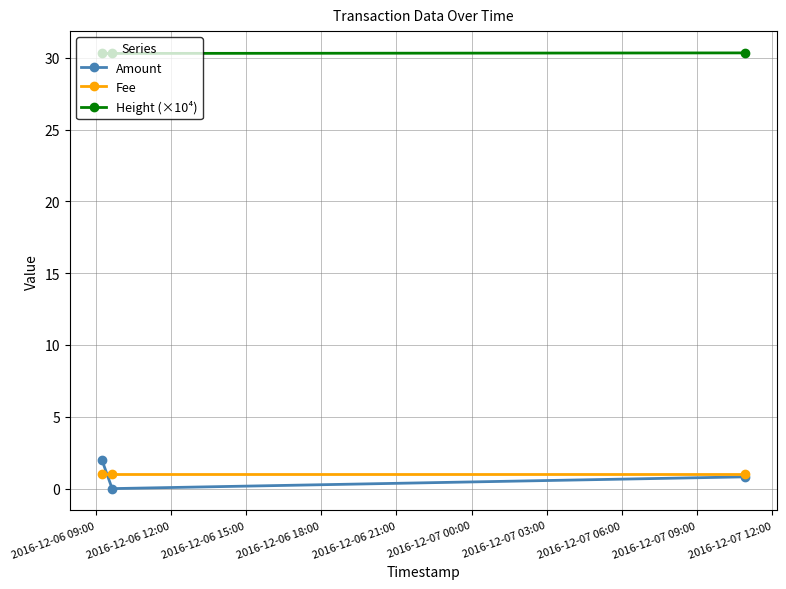

How many data points does each series have?

3